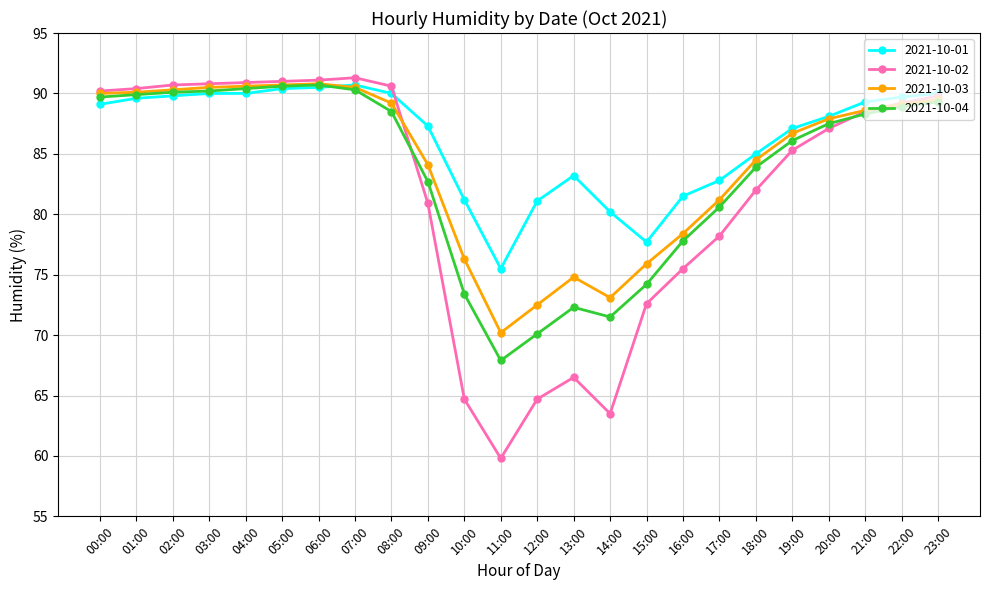

What is the lowest value of the 2021-10-03 series?

70.2